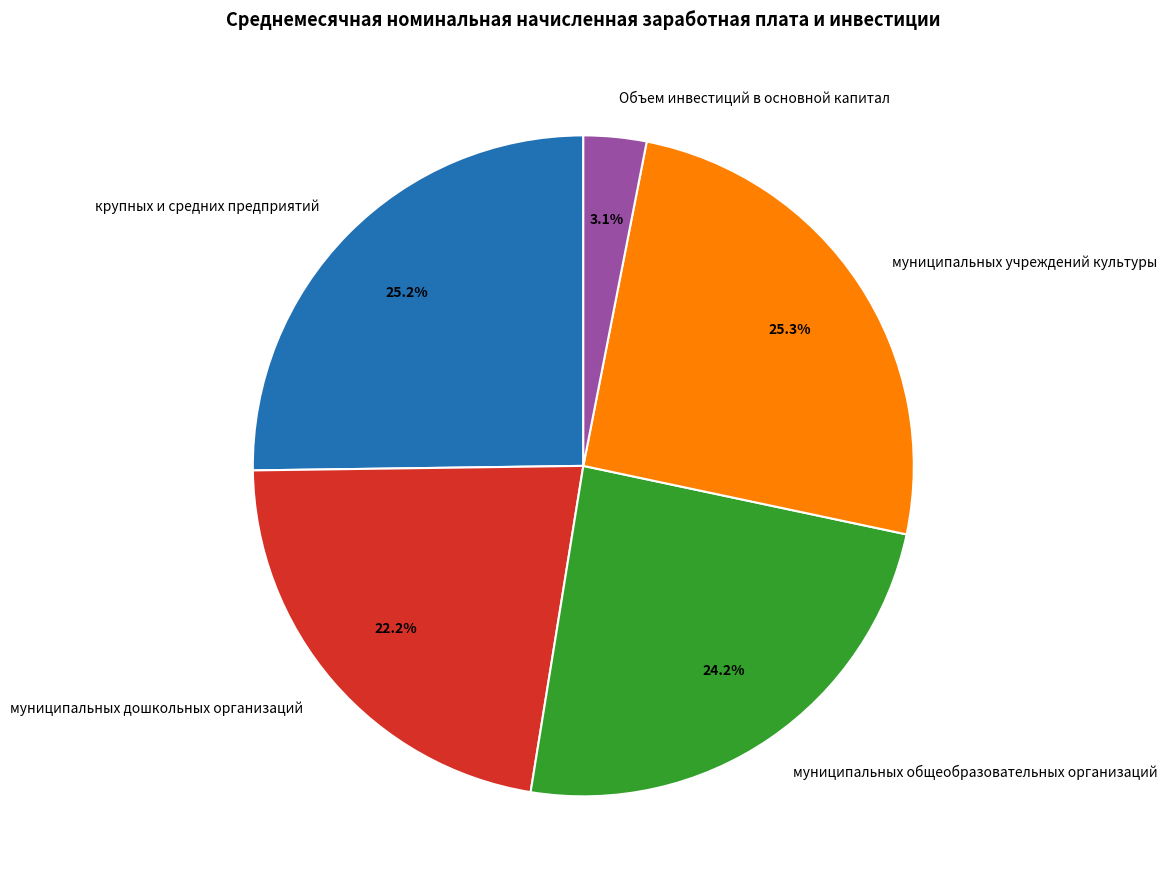

What percentage is the муниципальных учреждений культуры slice, to the nearest percent?

25%